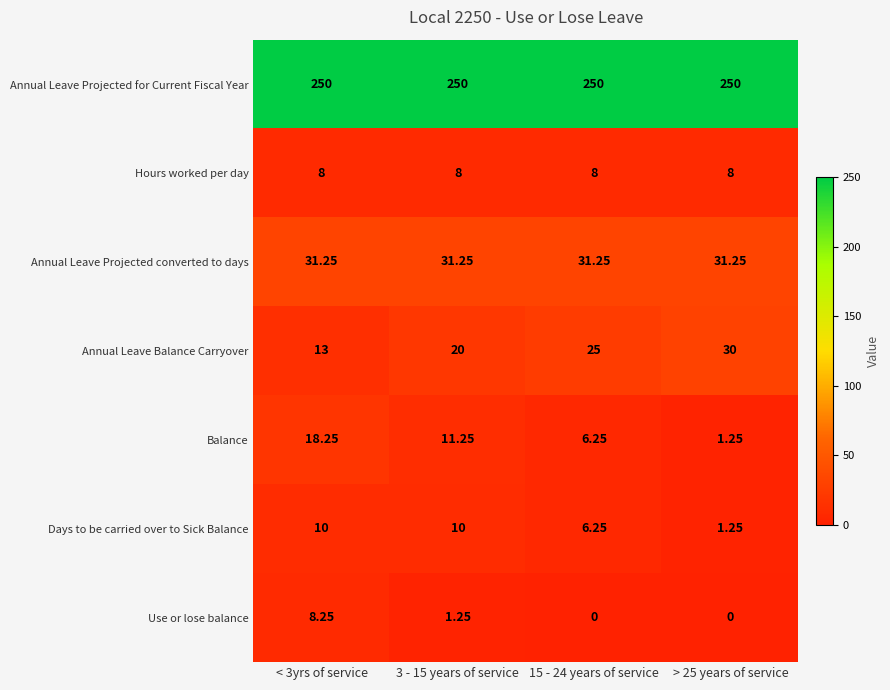

List the series in order of their peak value, lowest first.

Hours worked per day, Use or lose balance, Days to be carried over to Sick Balance, Balance, Annual Leave Balance Carryover, Annual Leave Projected converted to days, Annual Leave Projected for Current Fiscal Year